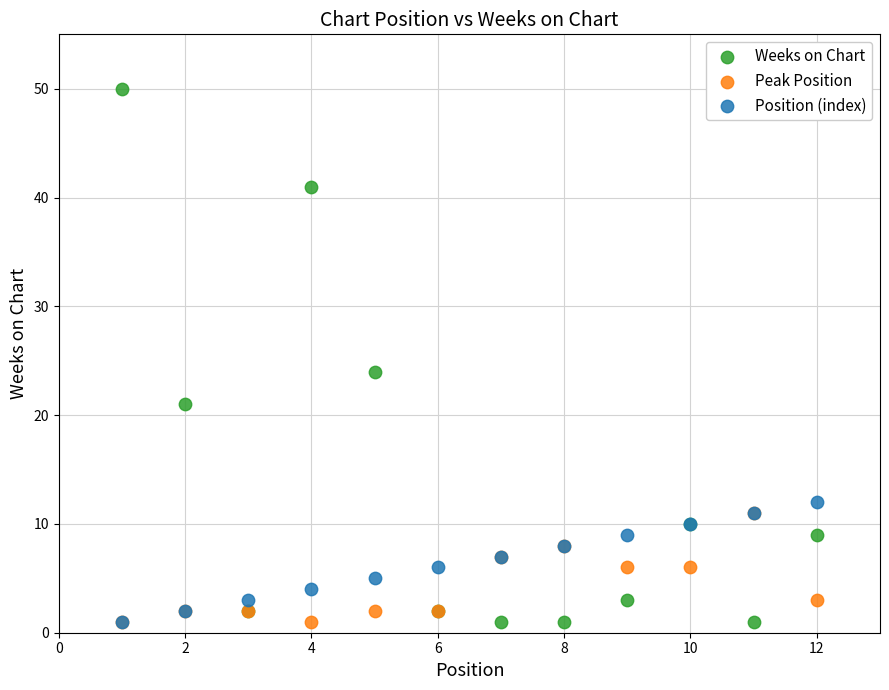

Which series has the largest Y range (max minus min)?

Weeks on Chart